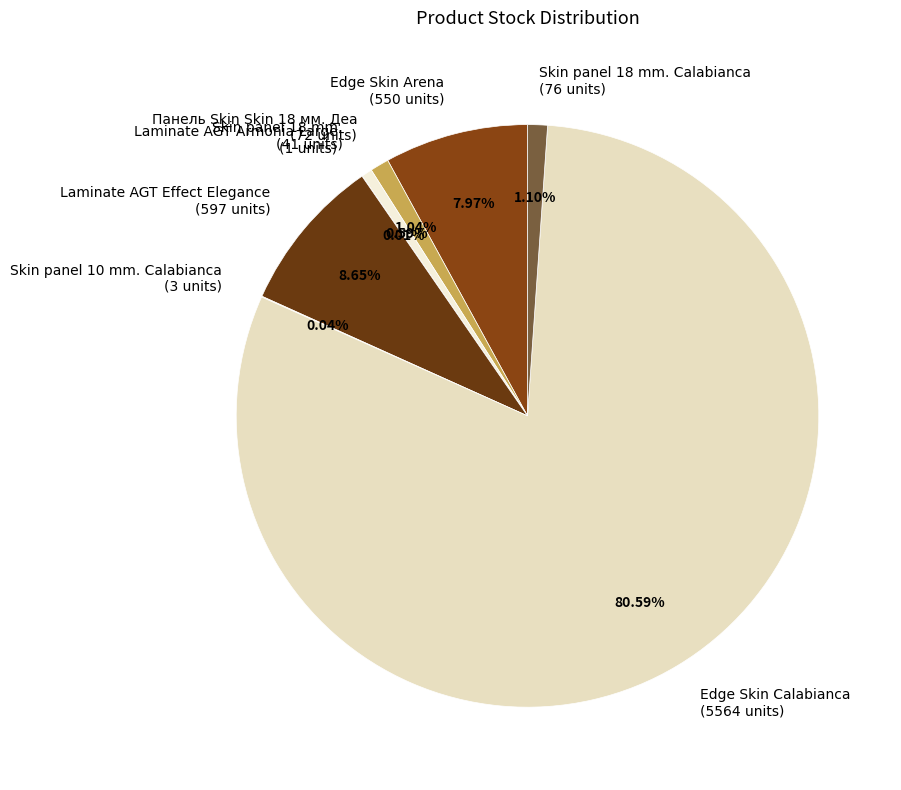

Which has a higher value, Laminate AGT Effect Elegance (597 units) or Edge Skin Arena (550 units)?

Laminate AGT Effect Elegance (597 units)